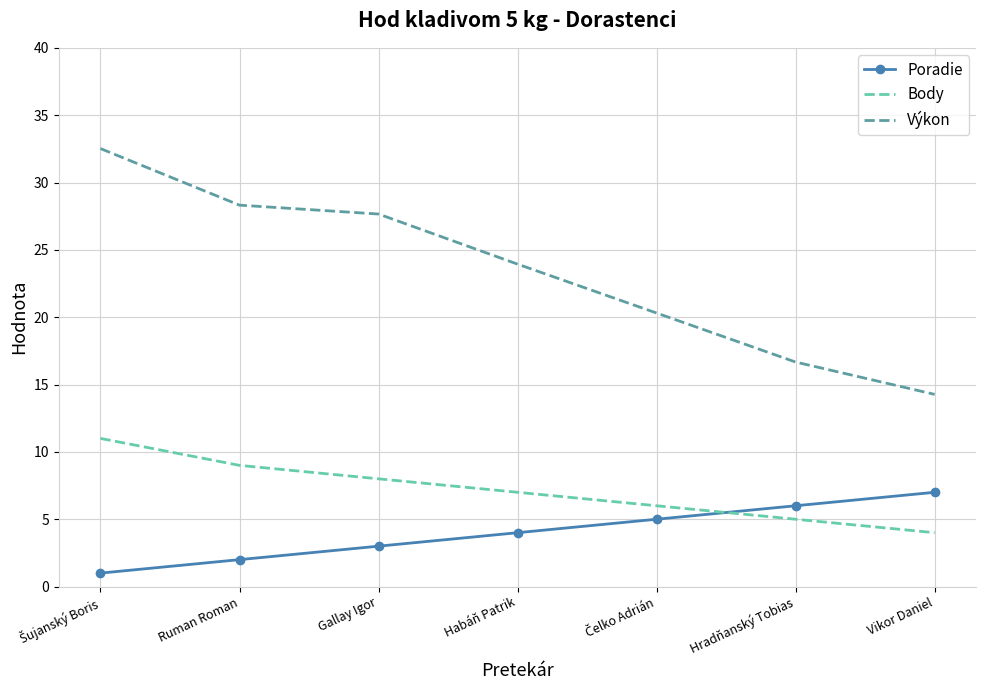

What is the difference between the Výkon values at Gallay Igor and Vikor Daniel?

13.4